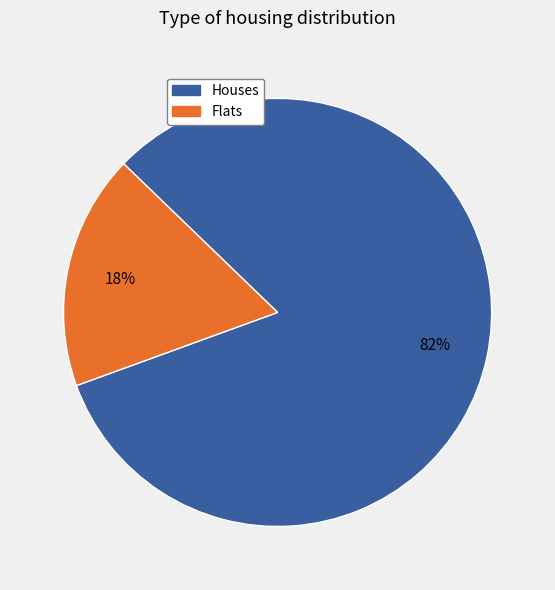

To the nearest percent, what is the difference between the largest and smallest slice percentages?

64%